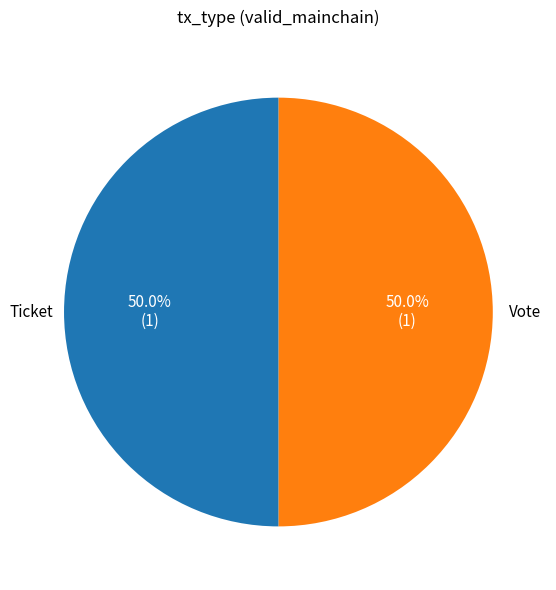

Is the sum of Ticket and Vote greater than half?

Yes